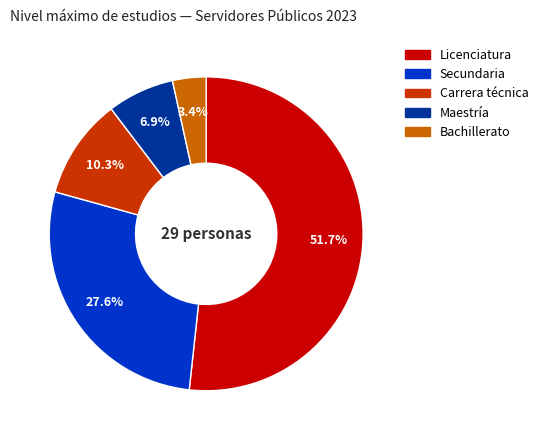

True or false: Maestría accounts for 7% of the total.

True